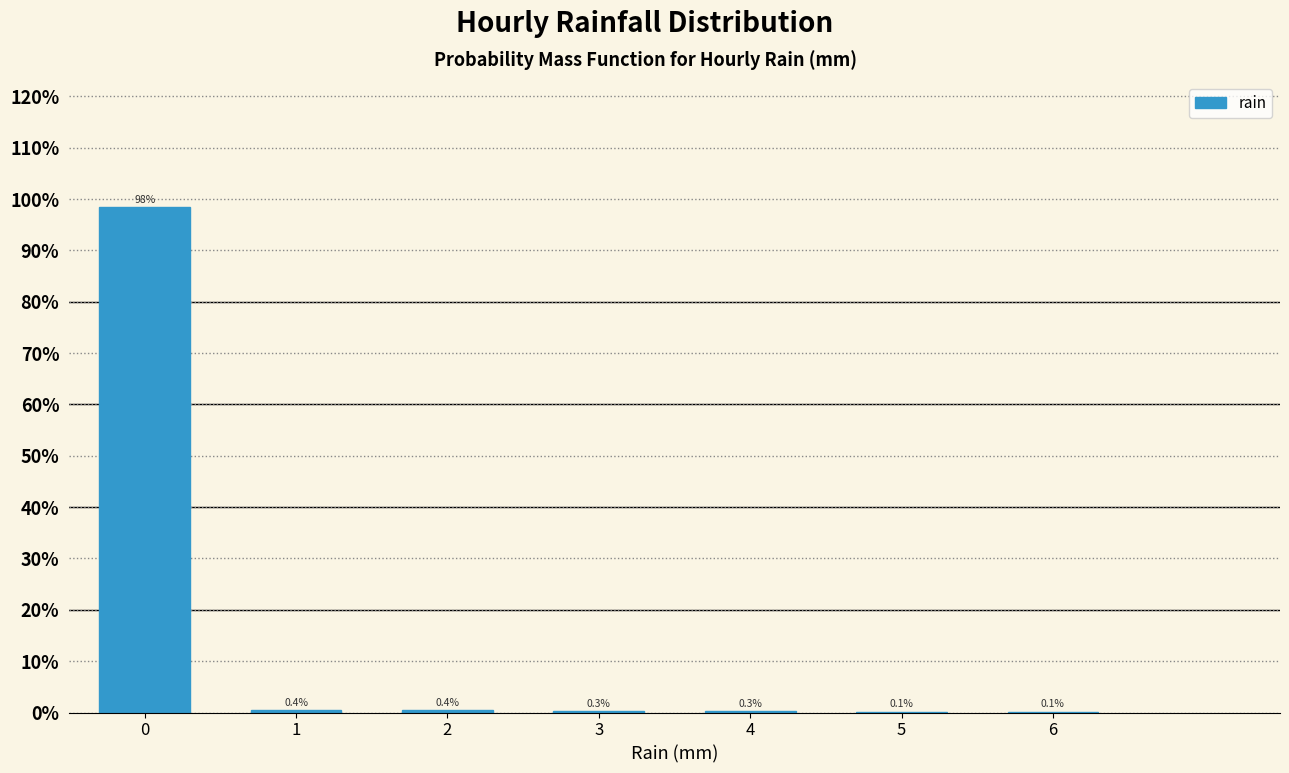

Reading right to left, list all the values displayed in this chart.

6=0.1	5=0.1	4=0.3	3=0.3	2=0.4	1=0.4	0=98.4